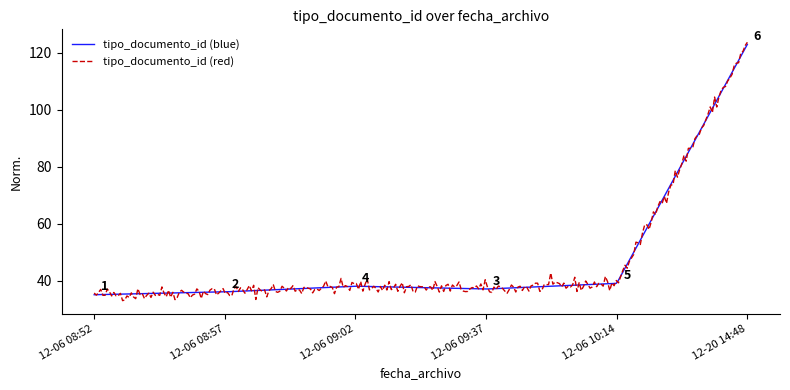

What is the minimum value for tipo_documento_id (blue)?

35.0